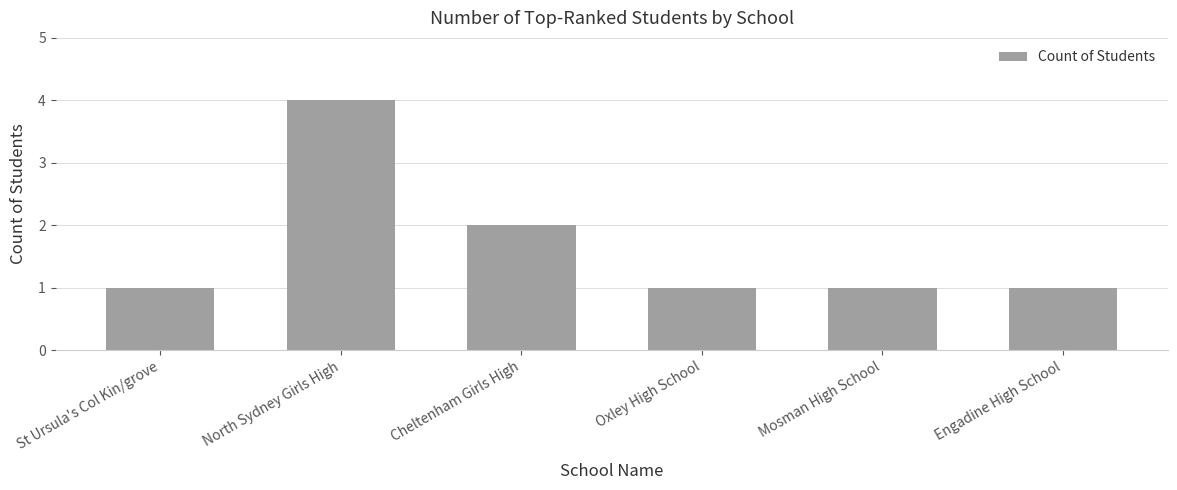

How many data points does each series have?

6